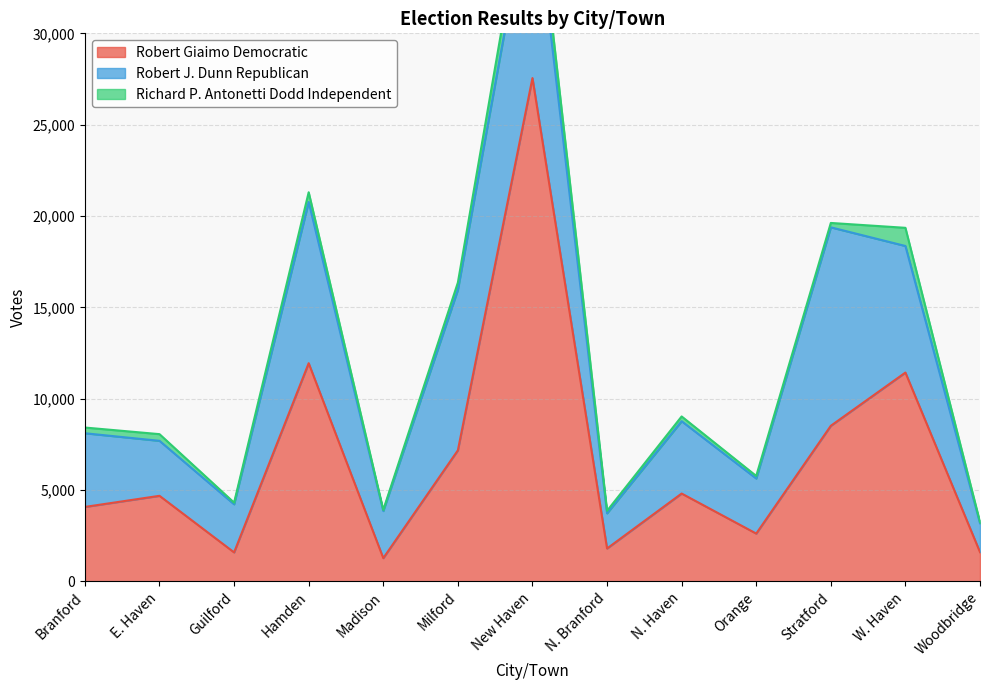

List the series in order of their overall mean, lowest first.

Richard P. Antonetti Dodd Independent, Robert J. Dunn Republican, Robert Giaimo Democratic